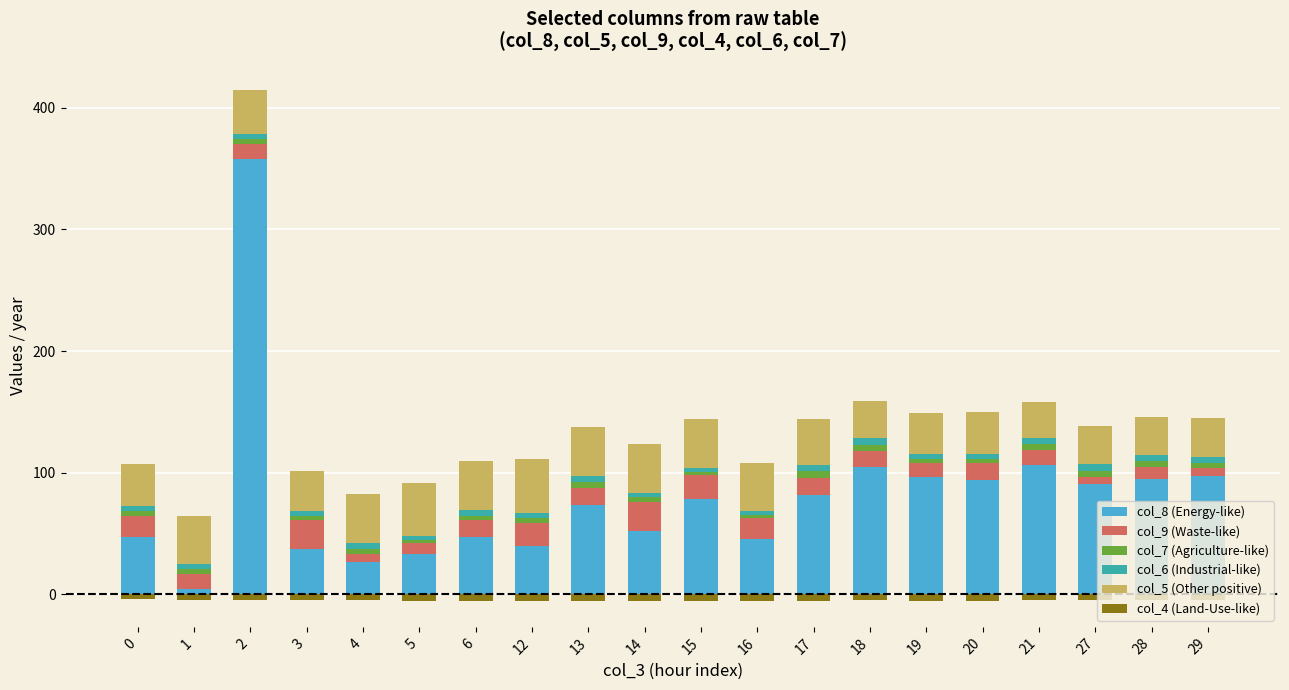

How many values in the col_5 (Other positive) series are below 37?

10